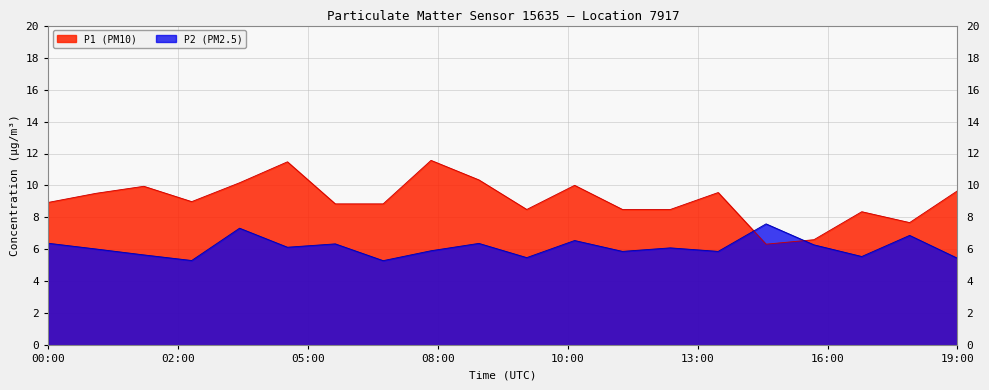

Rank the series at 18:00 from lowest to highest value.

P2, P1